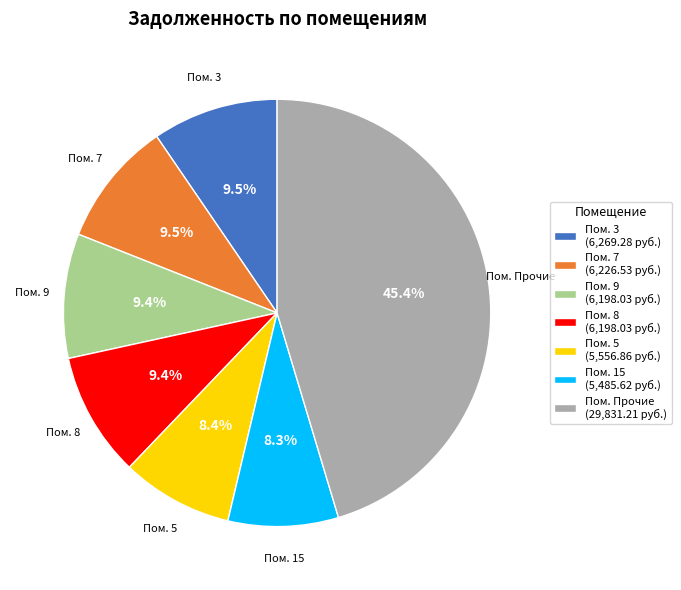

Is there any slice that represents more than half of the pie?

No